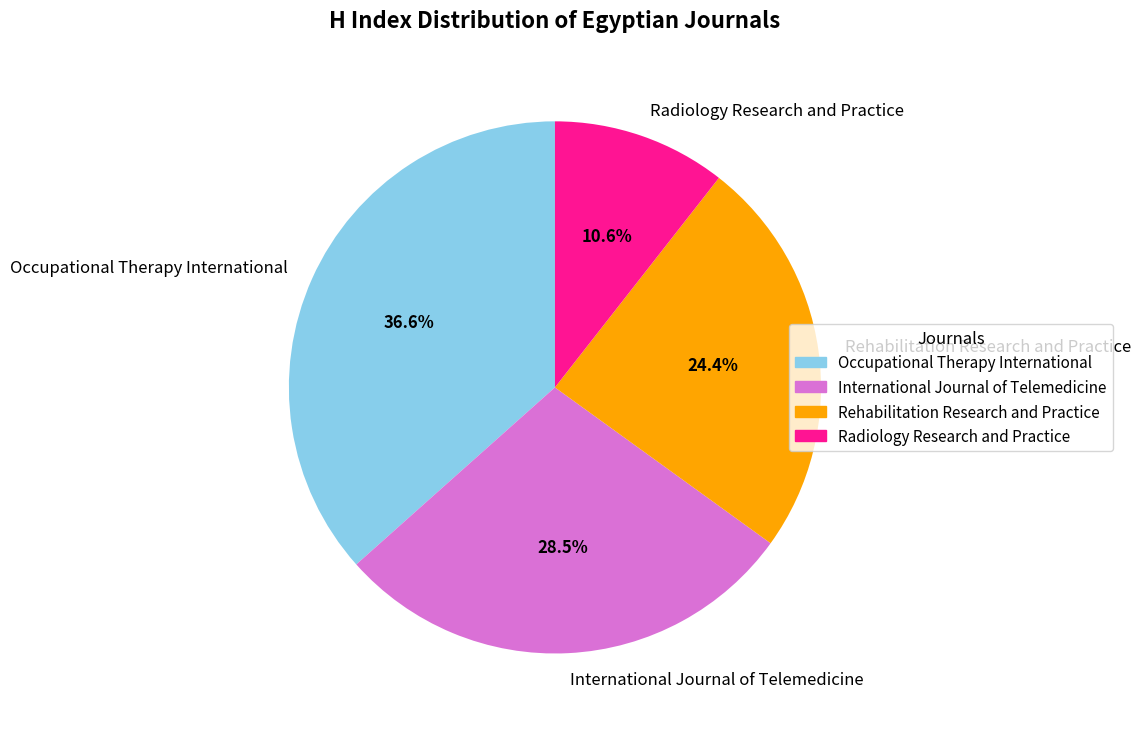

What portion of the pie excludes International Journal of Telemedicine?

71.5%